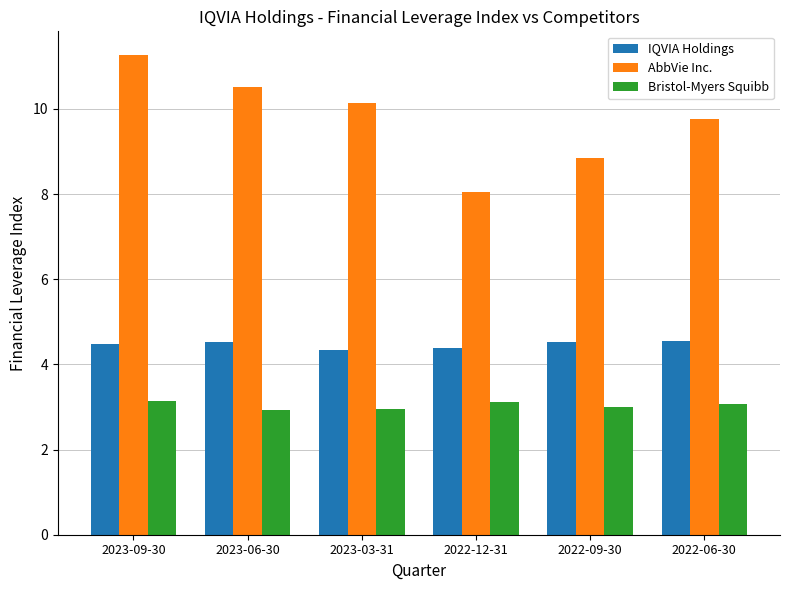

Rank the series by their average value, from lowest to highest.

Bristol-Myers Squibb, IQVIA Holdings, AbbVie Inc.